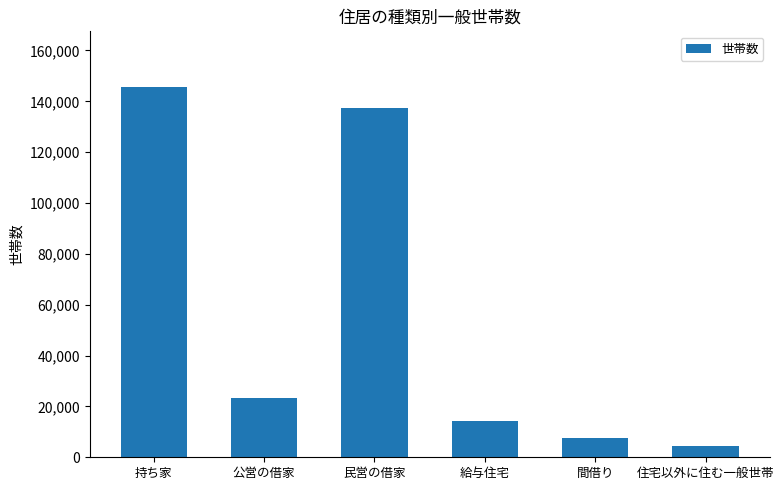

Count the number of categories in the chart.

6